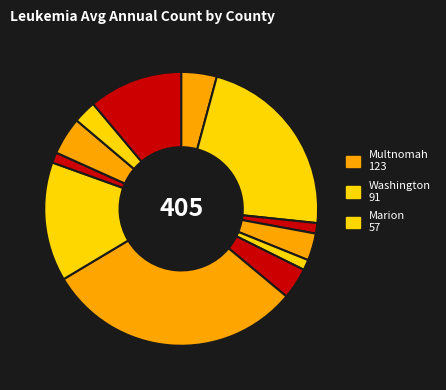

How many segments does this pie chart have?

12